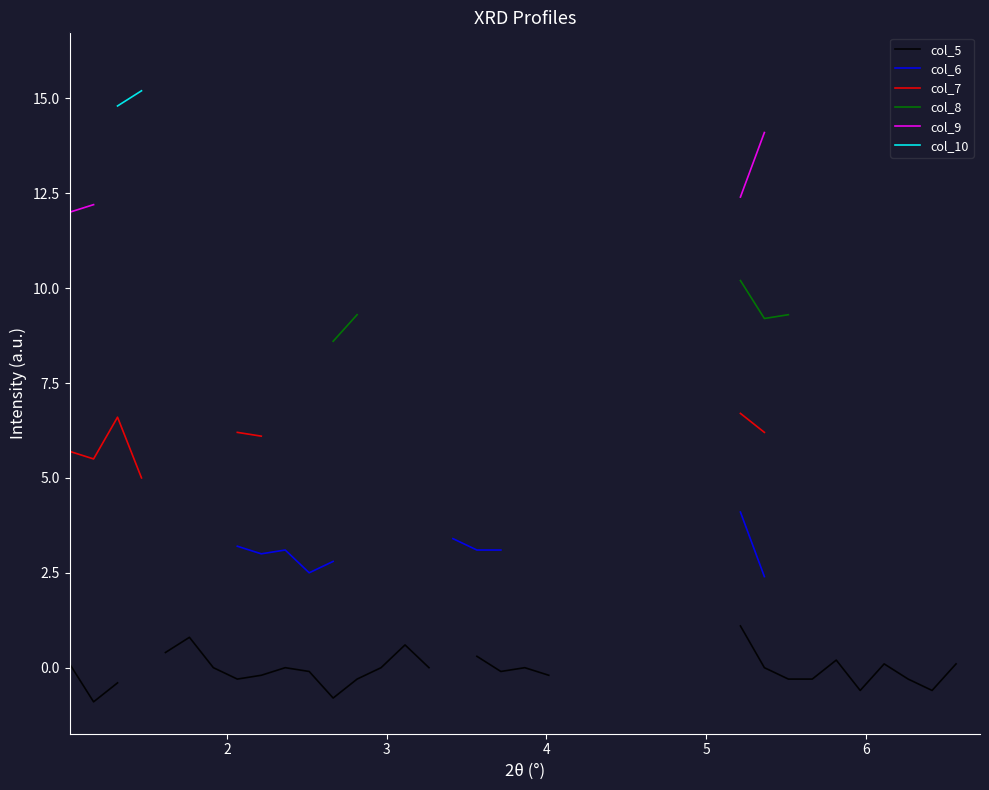

Is this an area chart (filled region under the line)?

No